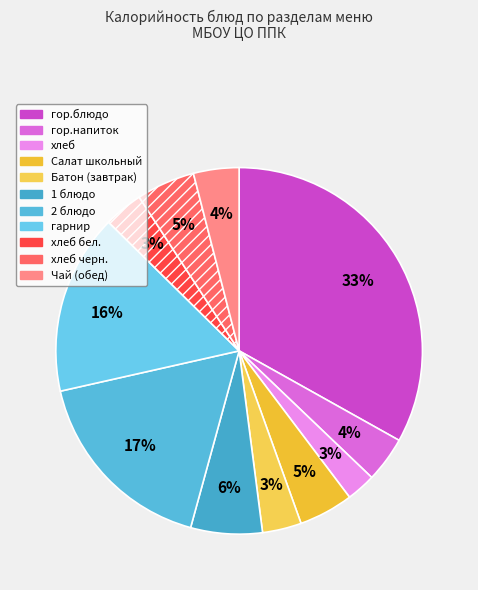

Count the number of slices in the pie.

11